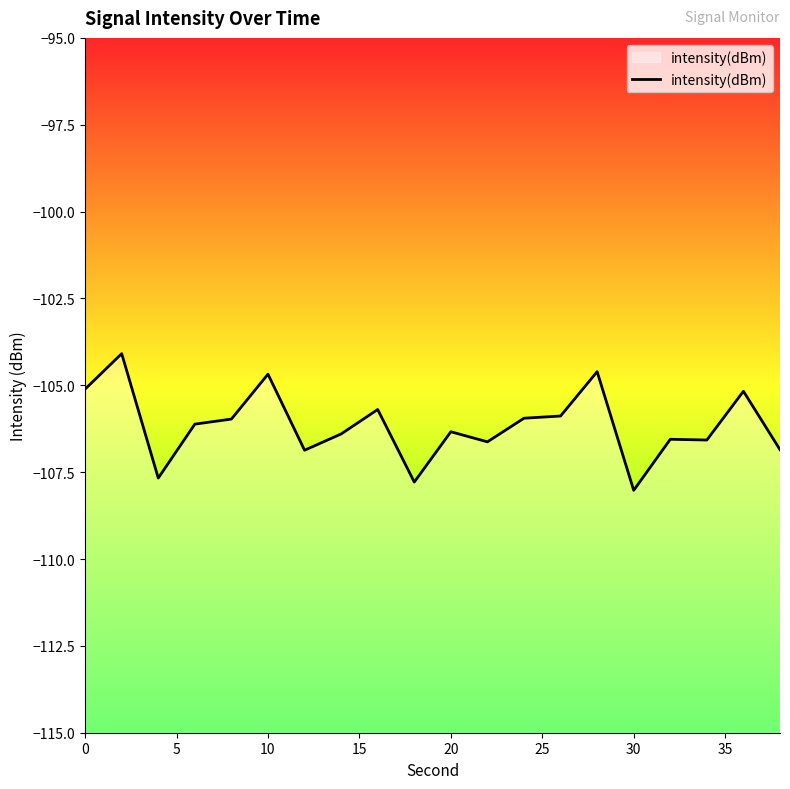

How many lines are shown in the chart?

1